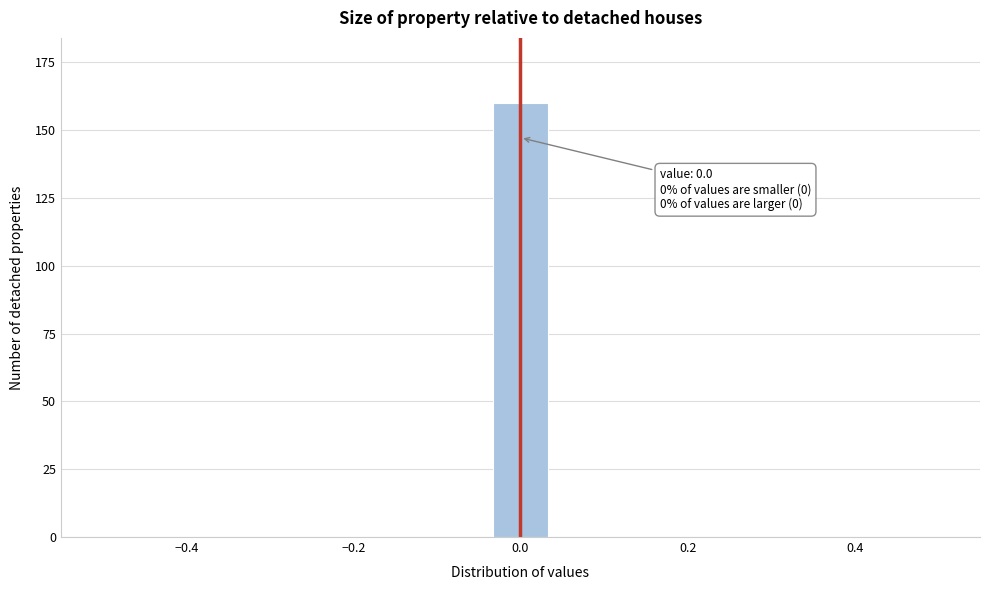

Read against the x-axis, roughly where is the centre of the tallest bar?

0.00